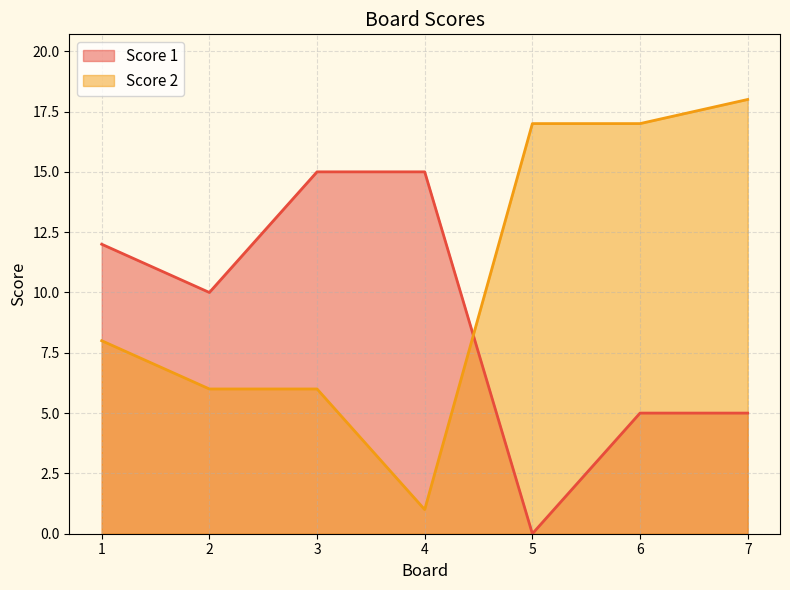

What is the total value across all series at 2?

16